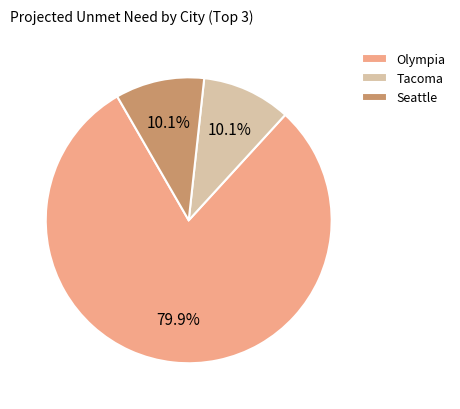

What is the ratio of the value at Seattle to the value at Tacoma?

1.0